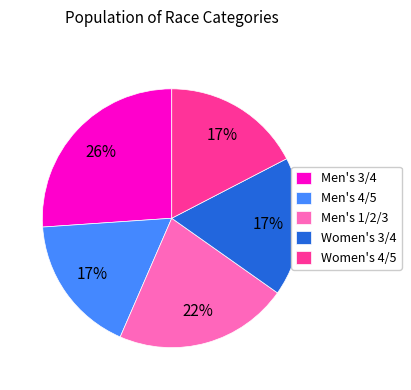

How many segments does this pie chart have?

5